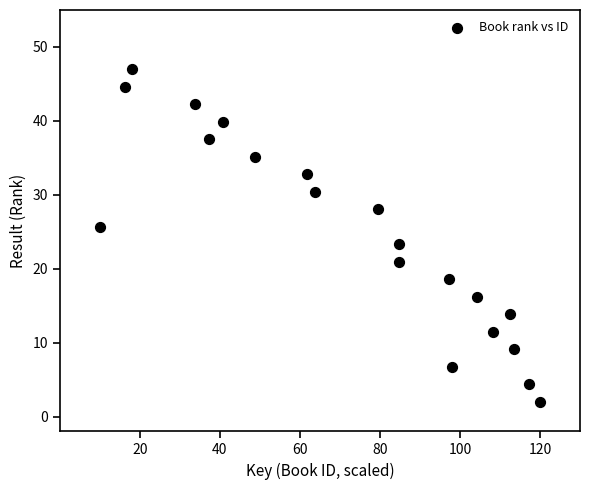

What is the range of X values (max minus min)?

110.0